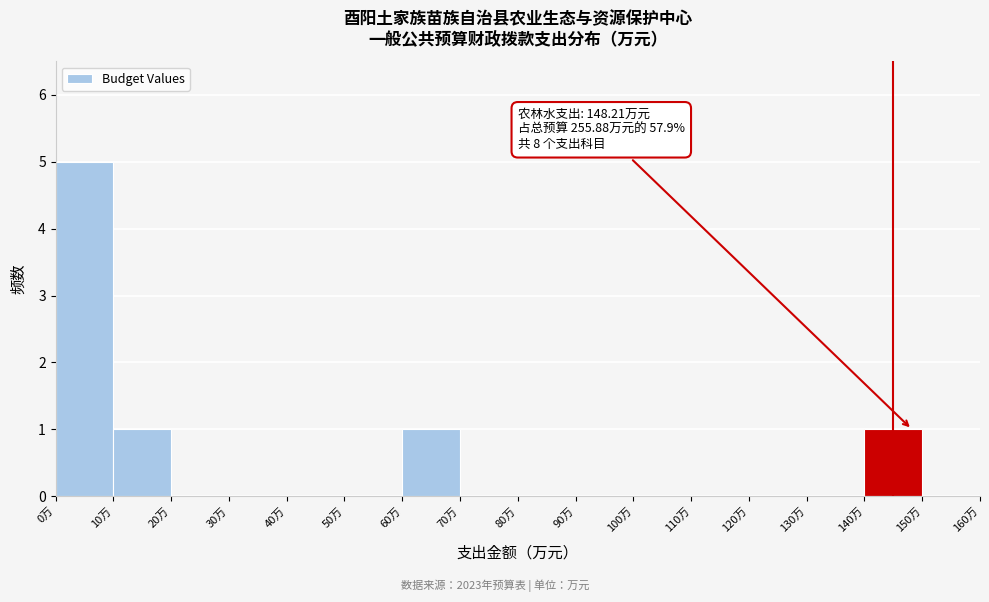

Which range on the x-axis has the tallest bar?

0 to 10